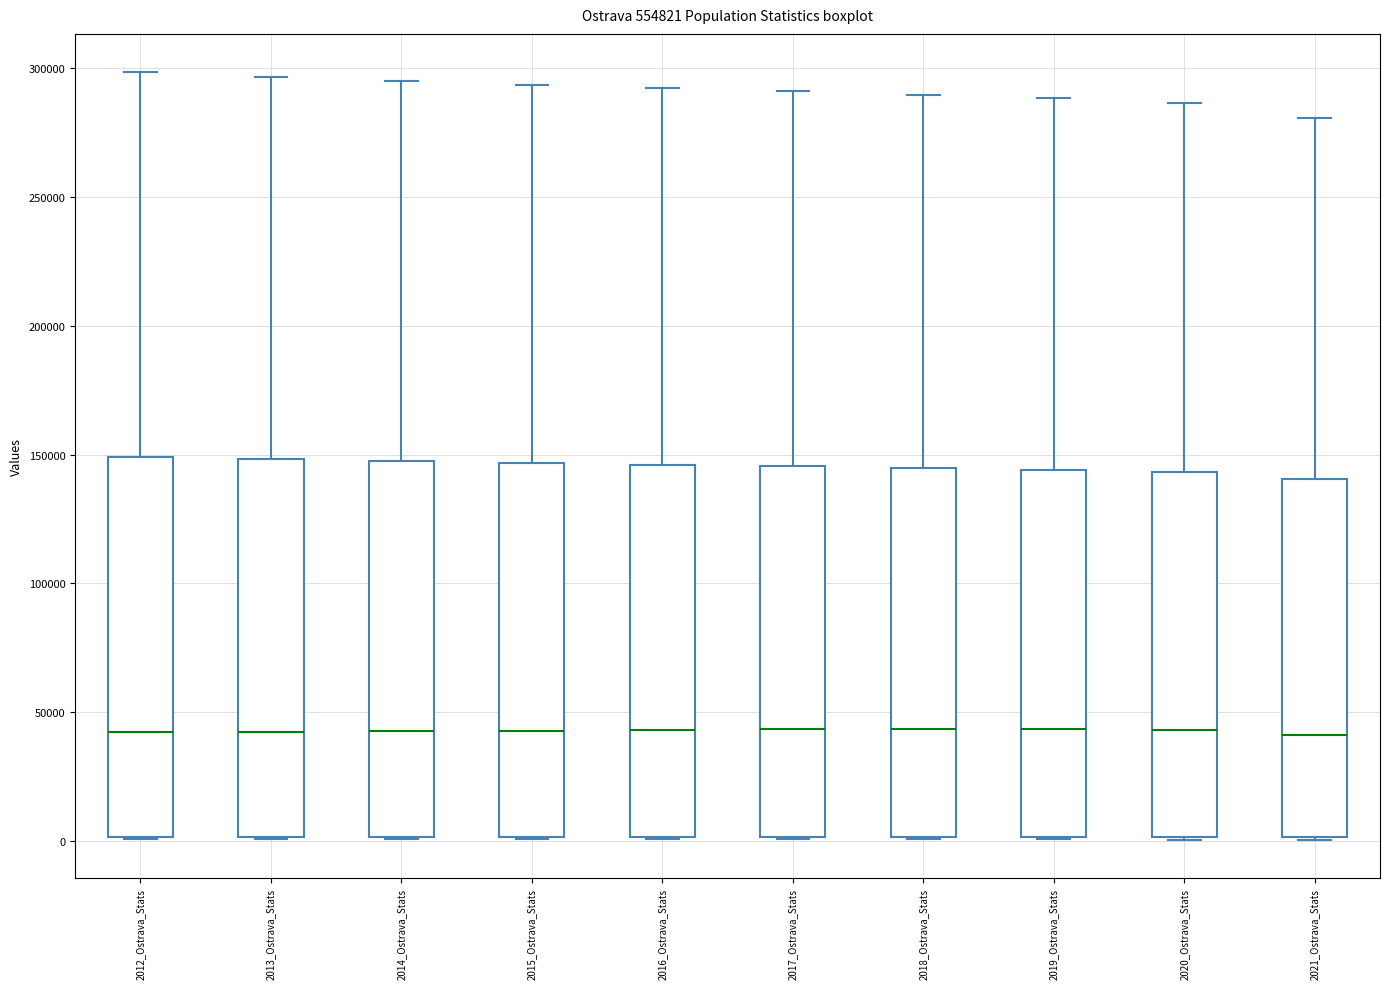

Where is the lower edge of the box for 2019_Ostrava_Stats on the y-axis? The values are not printed on the chart, so give them approximately, as read against the axis.

0